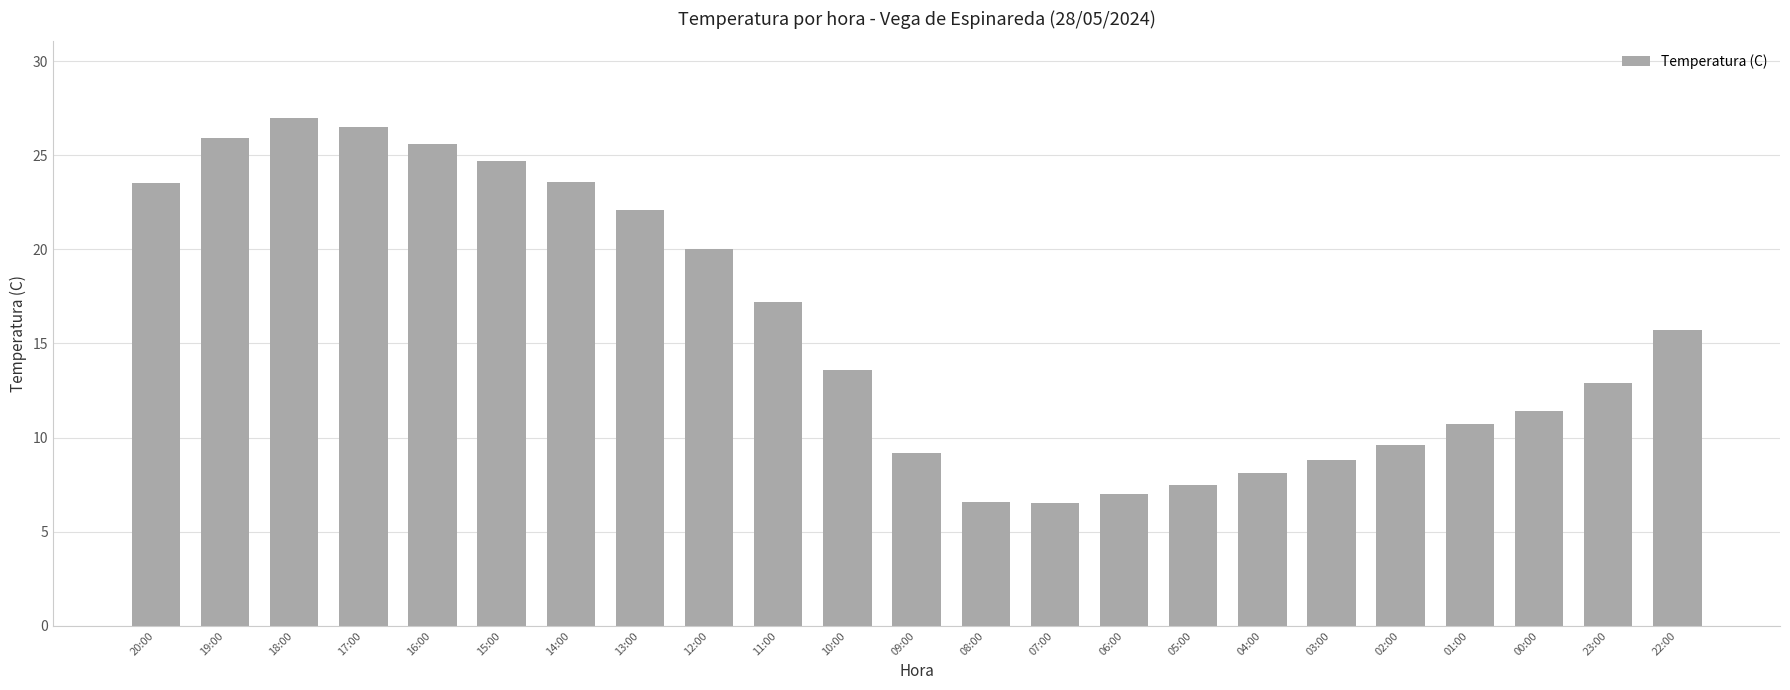

Where is the data nearest to the value 16?

22:00